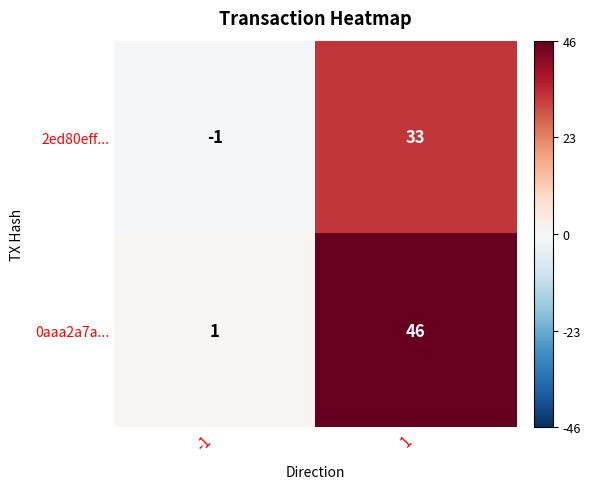

What is the maximum value shown in the chart?

46